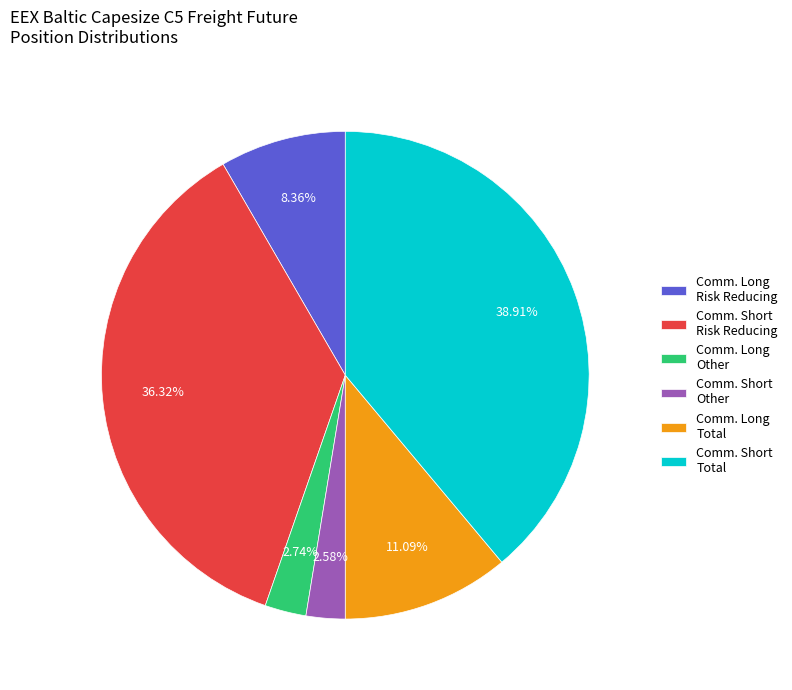

Which category has the biggest portion of the pie?

Comm. Short Total